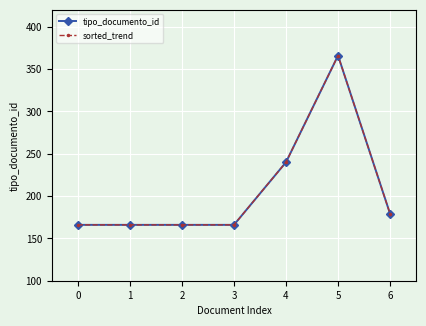

Does the chart have visible grid lines?

Yes